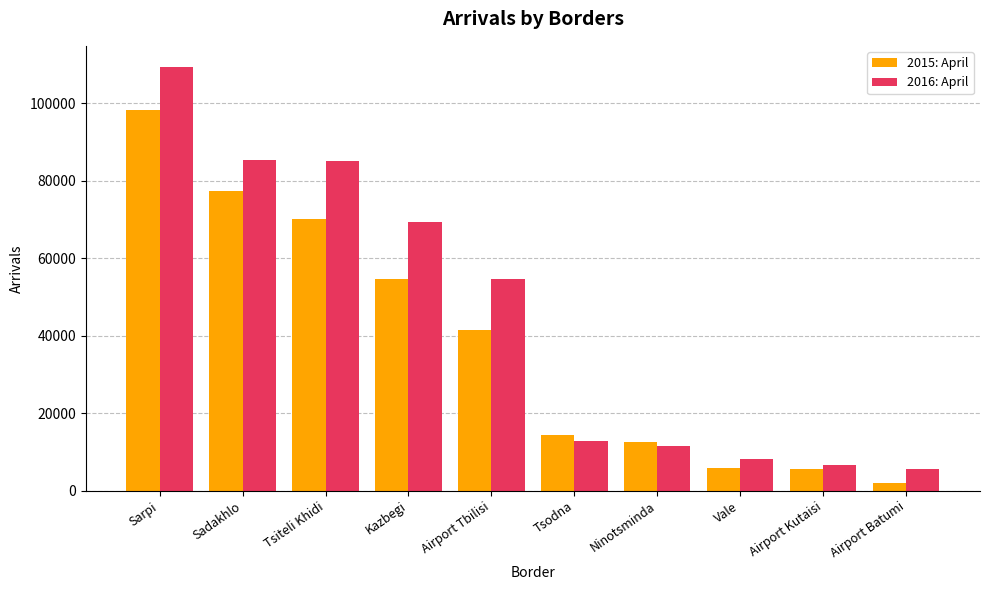

The value of 2016: April at Kazbegi is 69418. True or false?

True